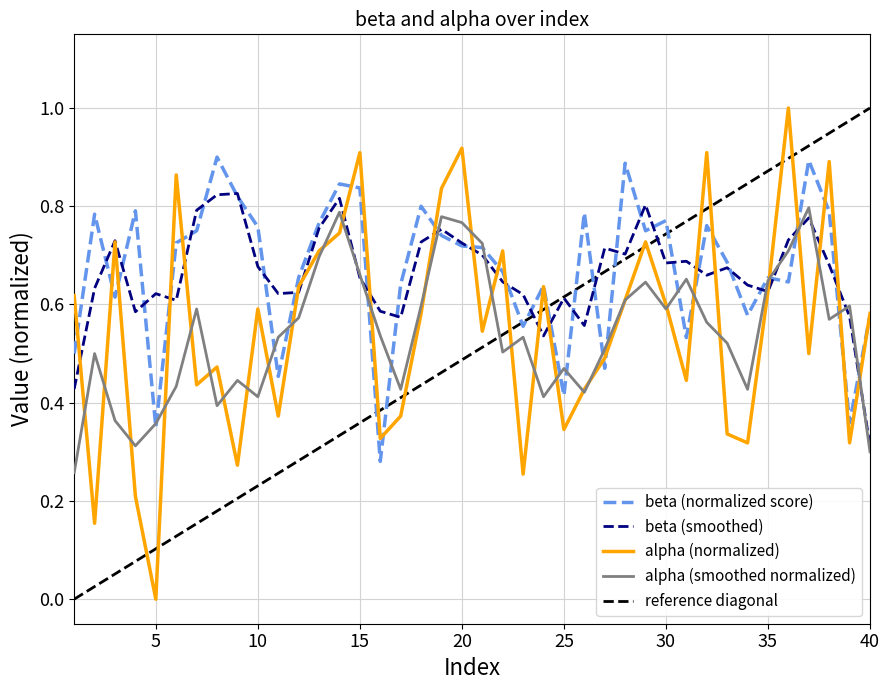

How many beta values are between 0 and 1?

40